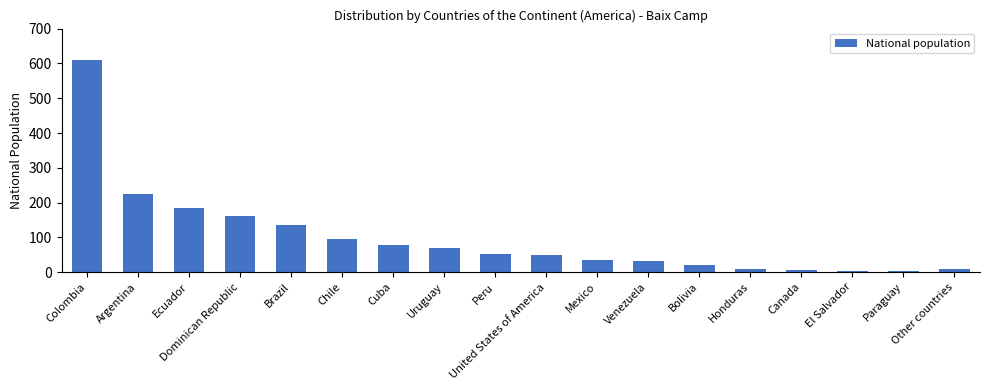

Which has a higher value, Paraguay or Argentina?

Argentina